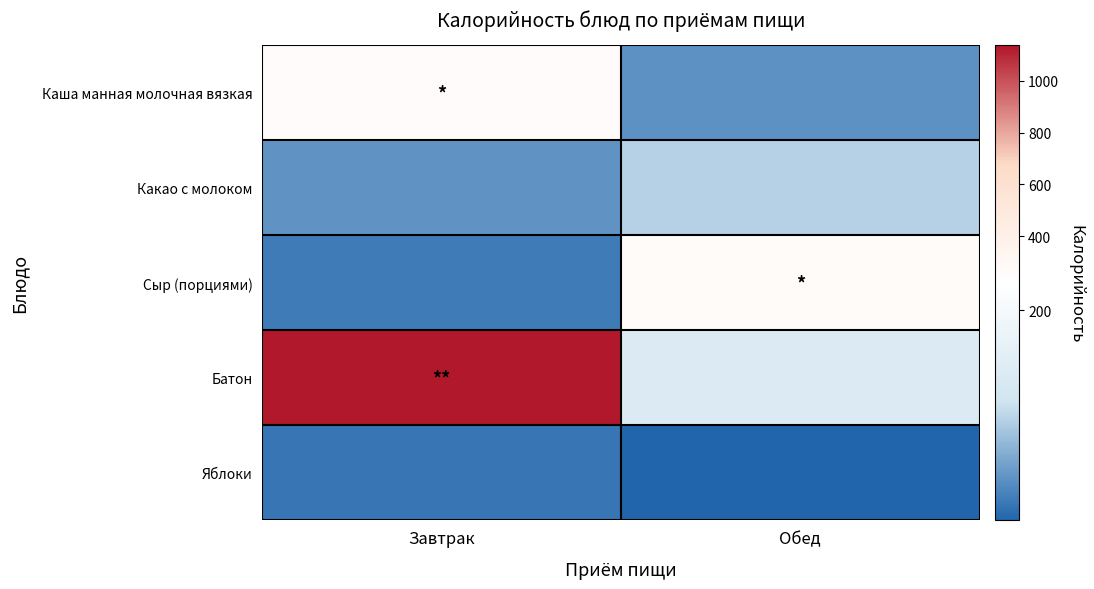

Which category has the lowest value across all series?

Обед